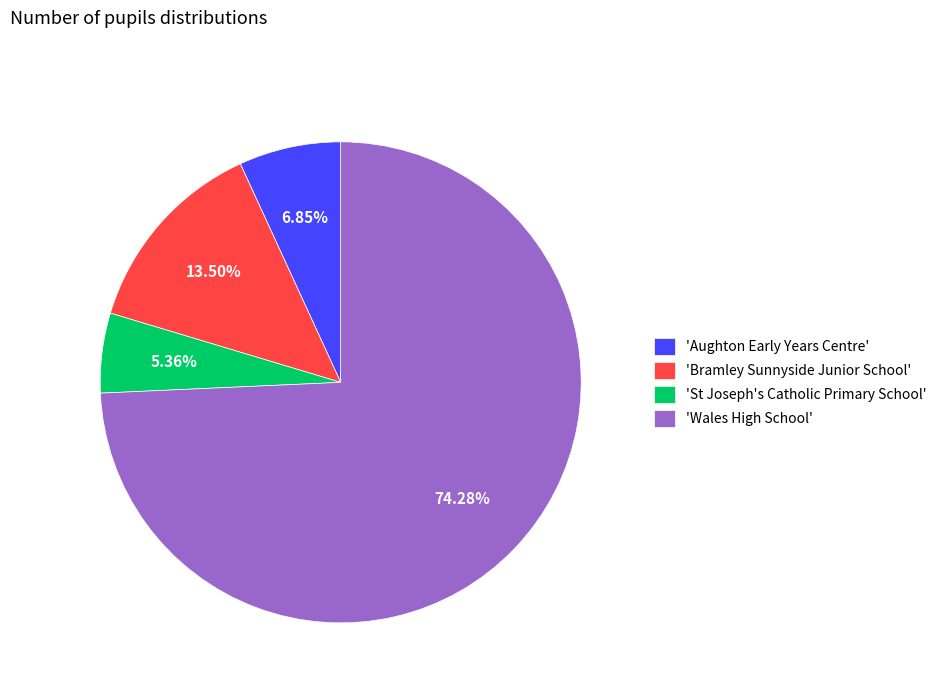

Does 'Bramley Sunnyside Junior School' represent more than half of the total?

No